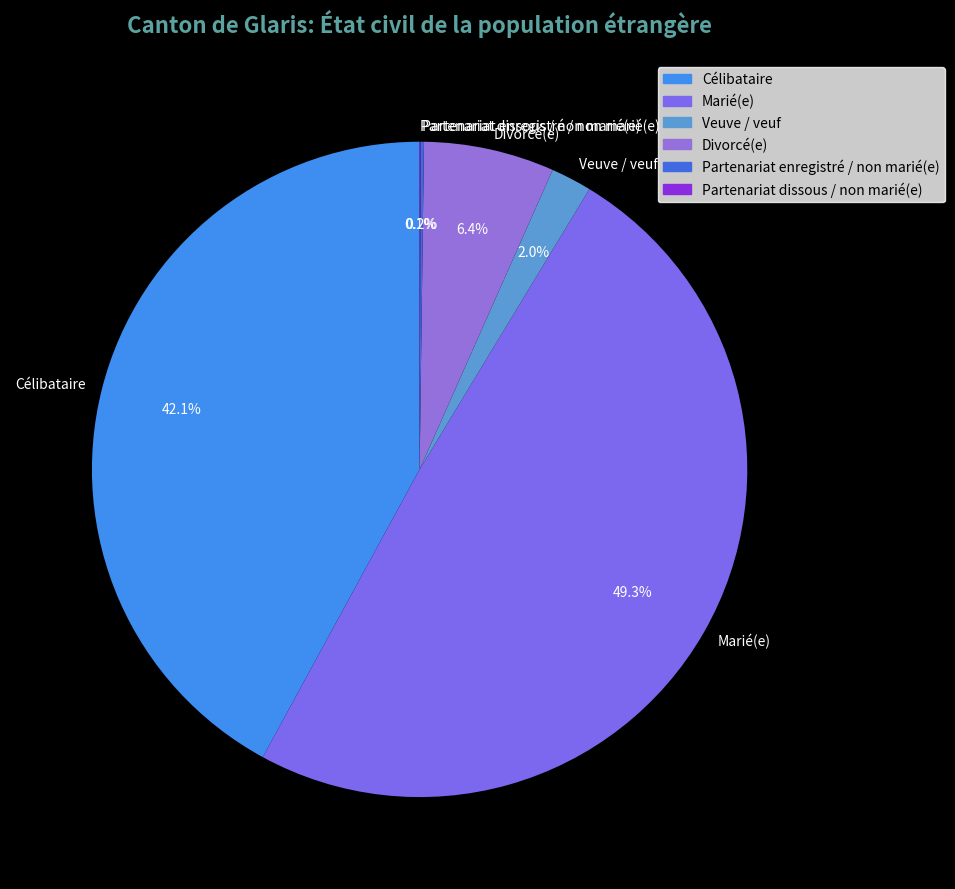

What percentage is the Divorcé(e) slice, to the nearest percent?

6%